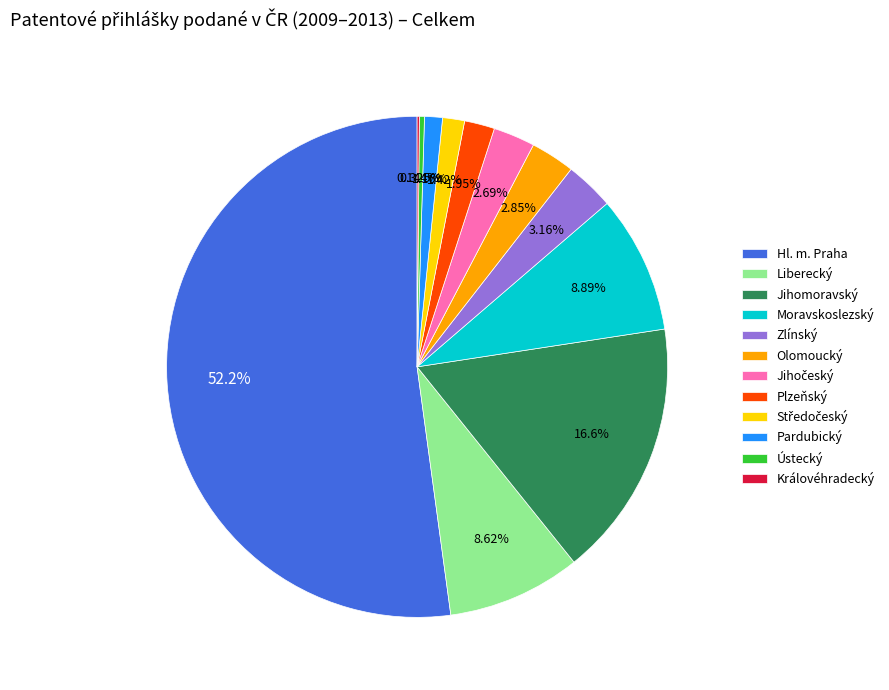

Which category accounts for the majority?

Hl. m. Praha